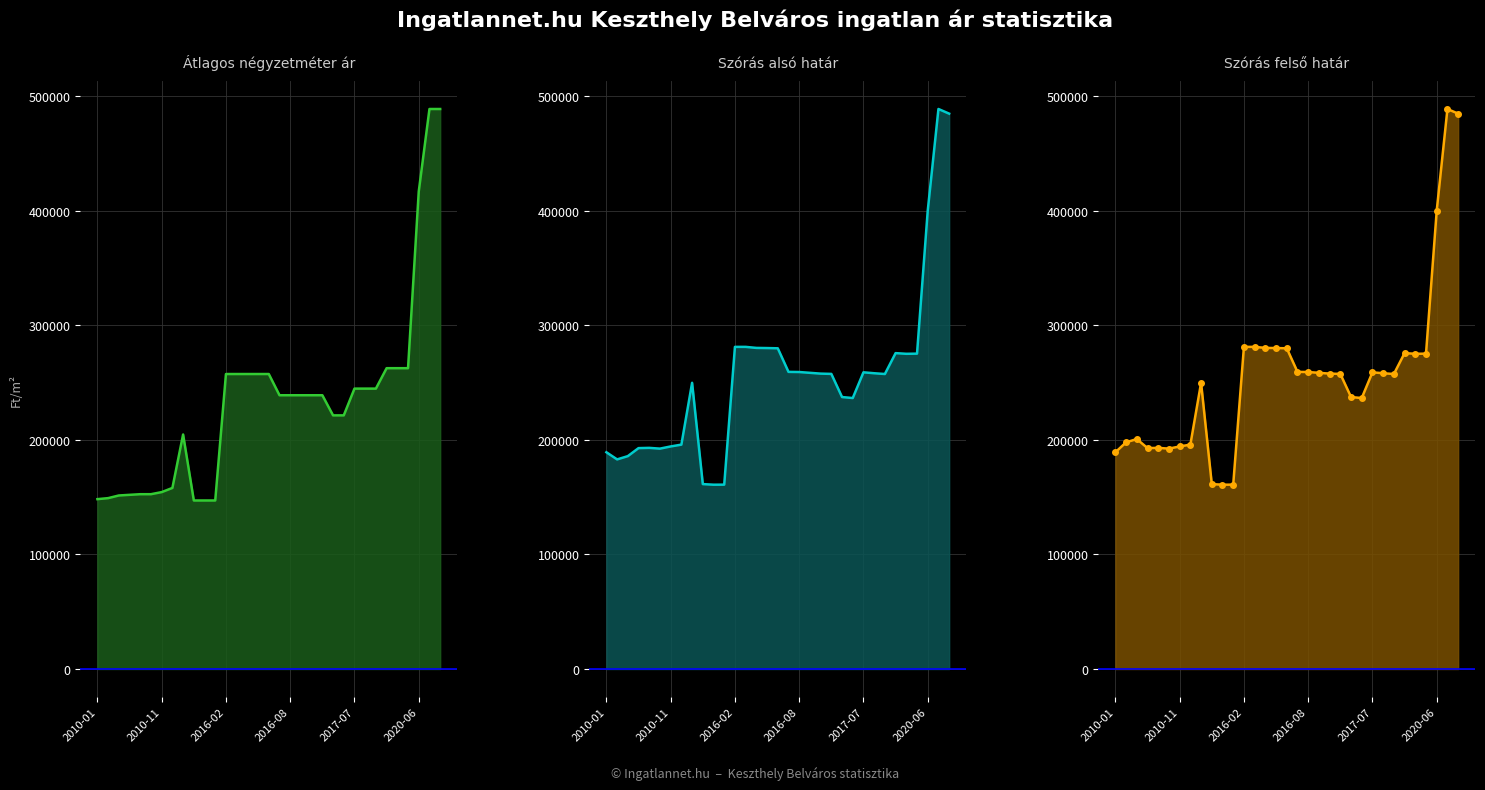

What is the minimum value for Szórás alsó határ line?

160833